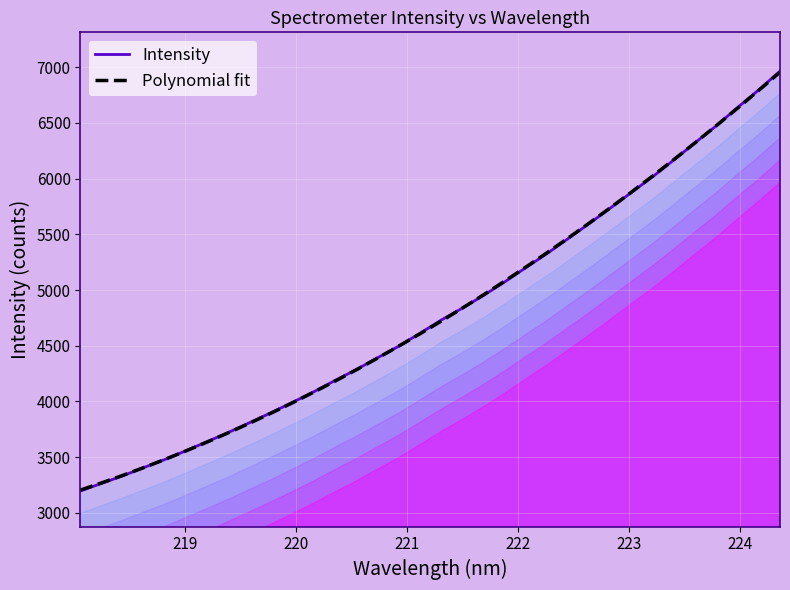

How many series are shown in this chart?

2